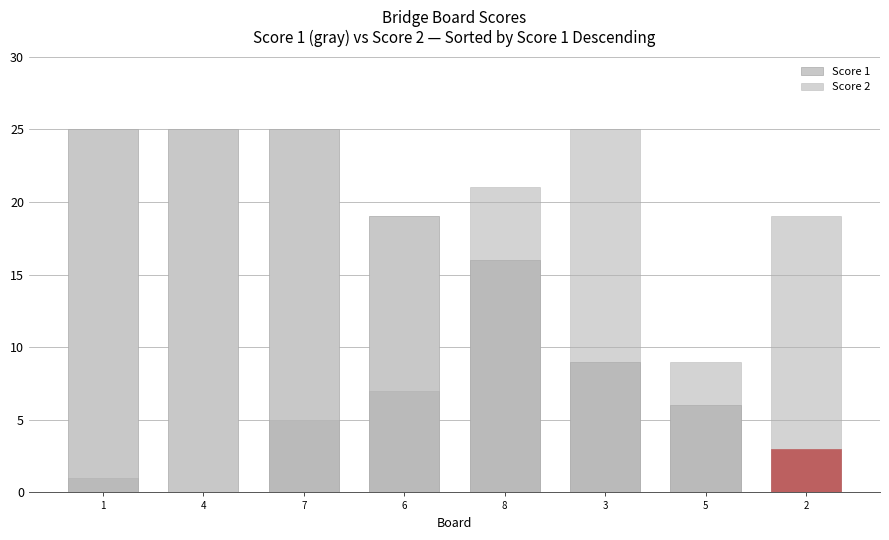

What is the label of the 5th bar from the left?

8